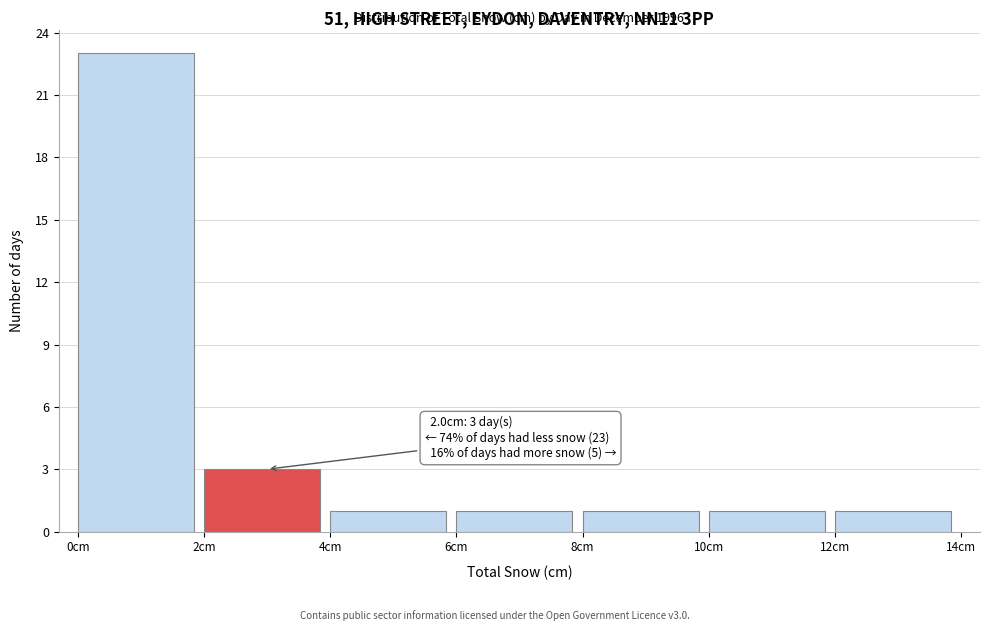

Over which range of the x-axis is the bar tallest?

0 to 2